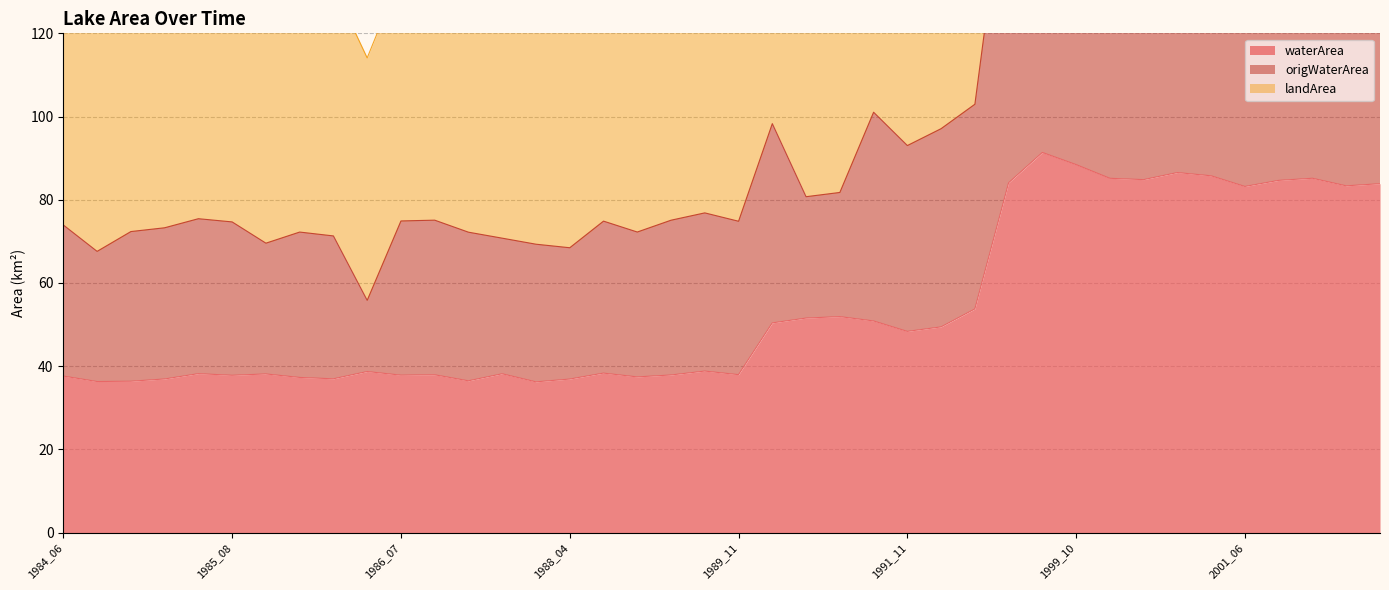

Is it true that origWaterArea equals 84.0 at 1991_07?

False